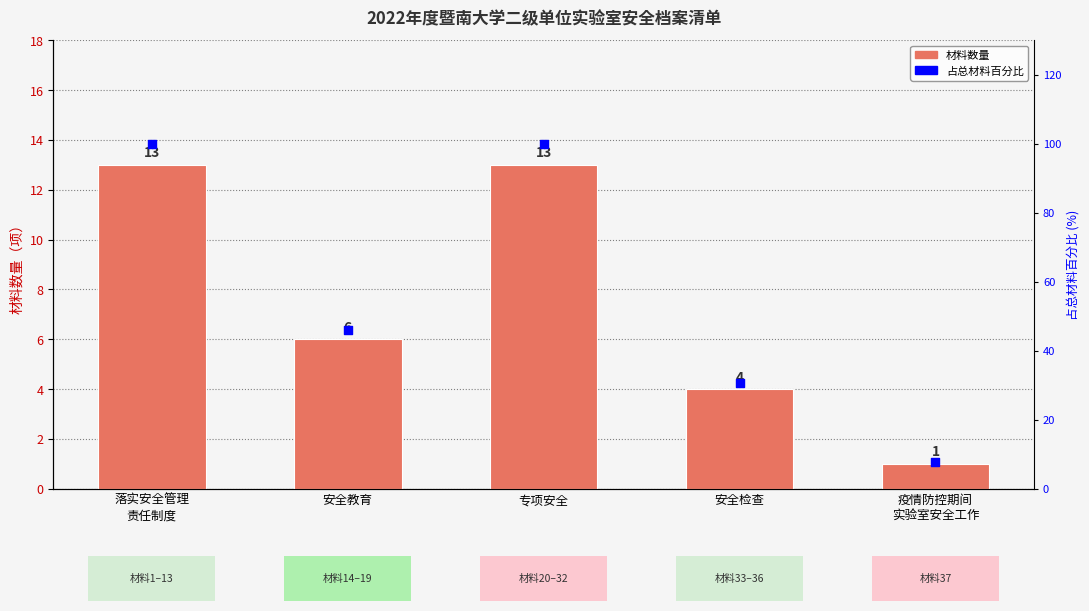

Is the value of 占总材料百分比 at 落实安全管理
责任制度 greater than the value of 材料数量 at 落实安全管理
责任制度?

Yes